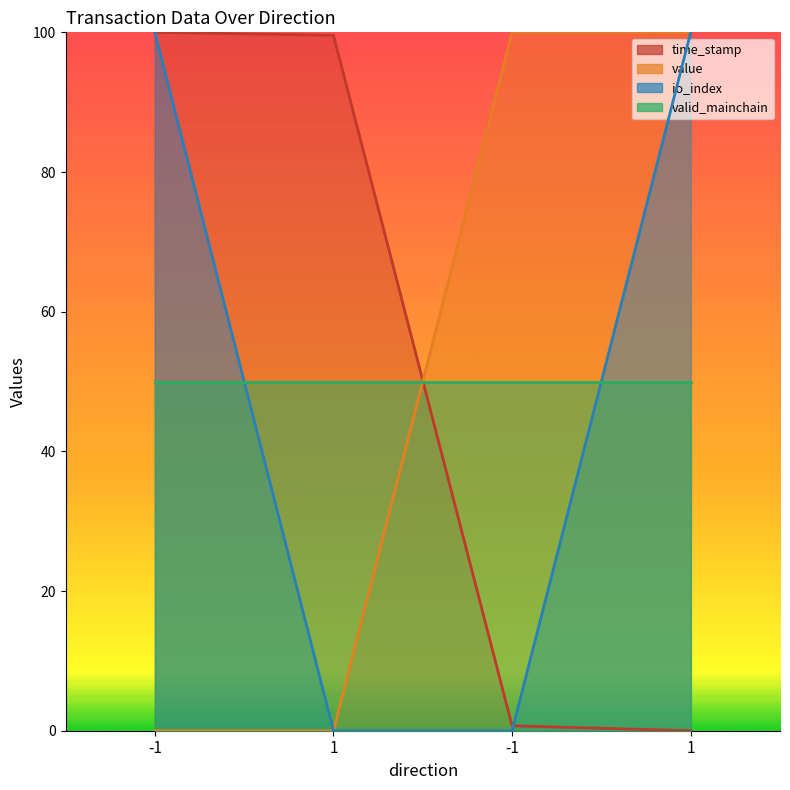

List the labels in order of value value, smallest first.

-1, 1, -1, 1